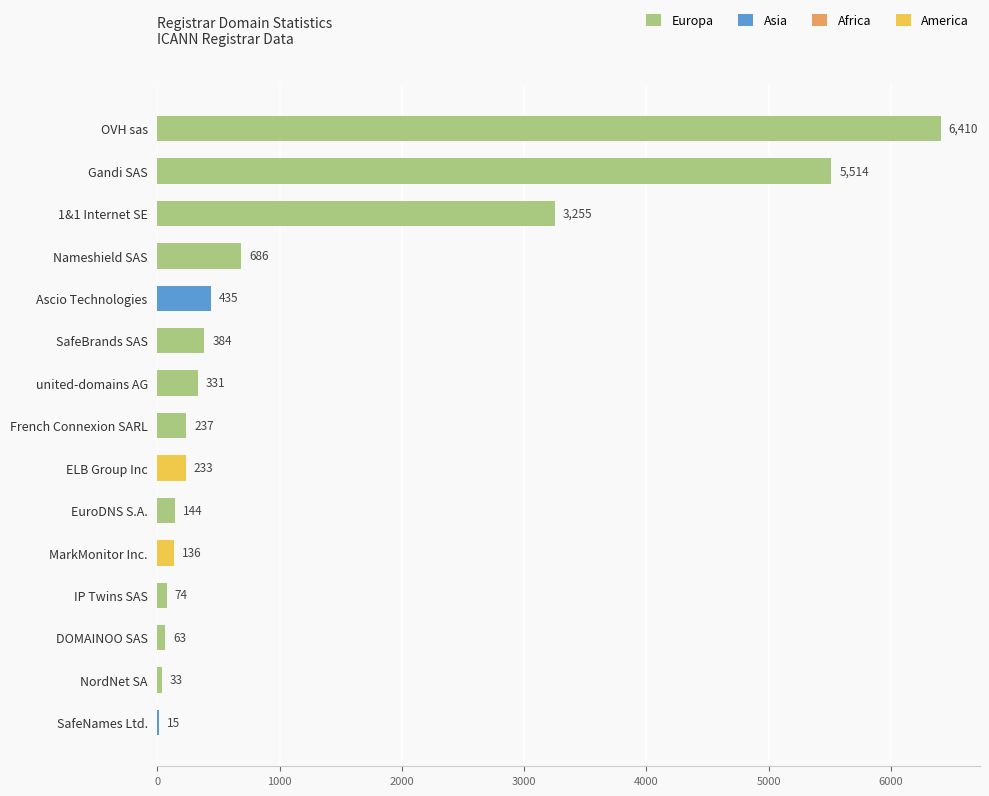

Is it true that the value at Gandi SAS is 8091?

False